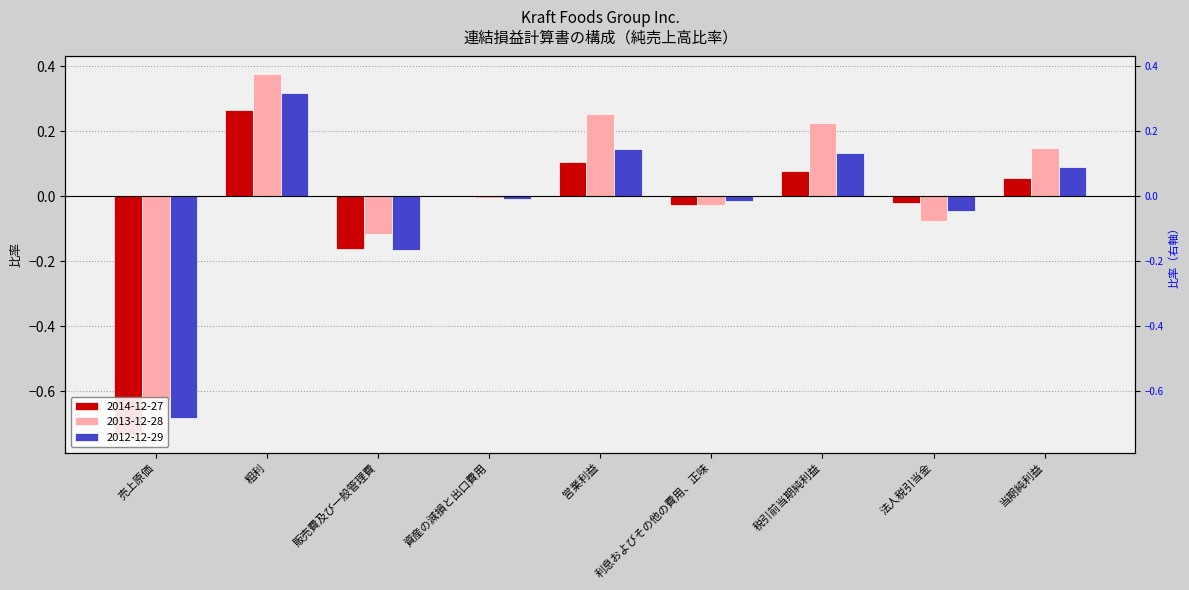

Rank the series by their maximum value, from highest to lowest.

2013-12-28, 2012-12-29, 2014-12-27